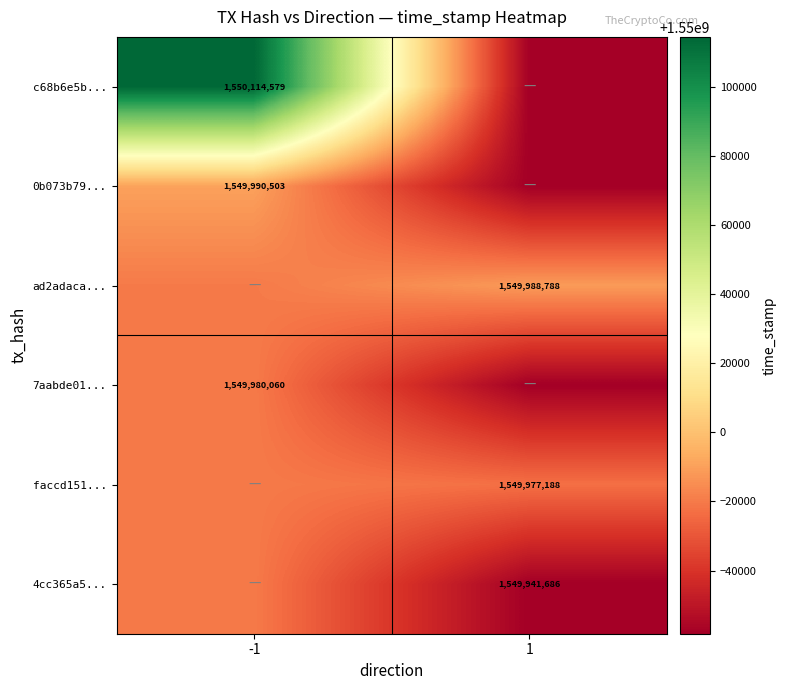

The value of faccd151... at 1 is 1549977188. True or false?

True